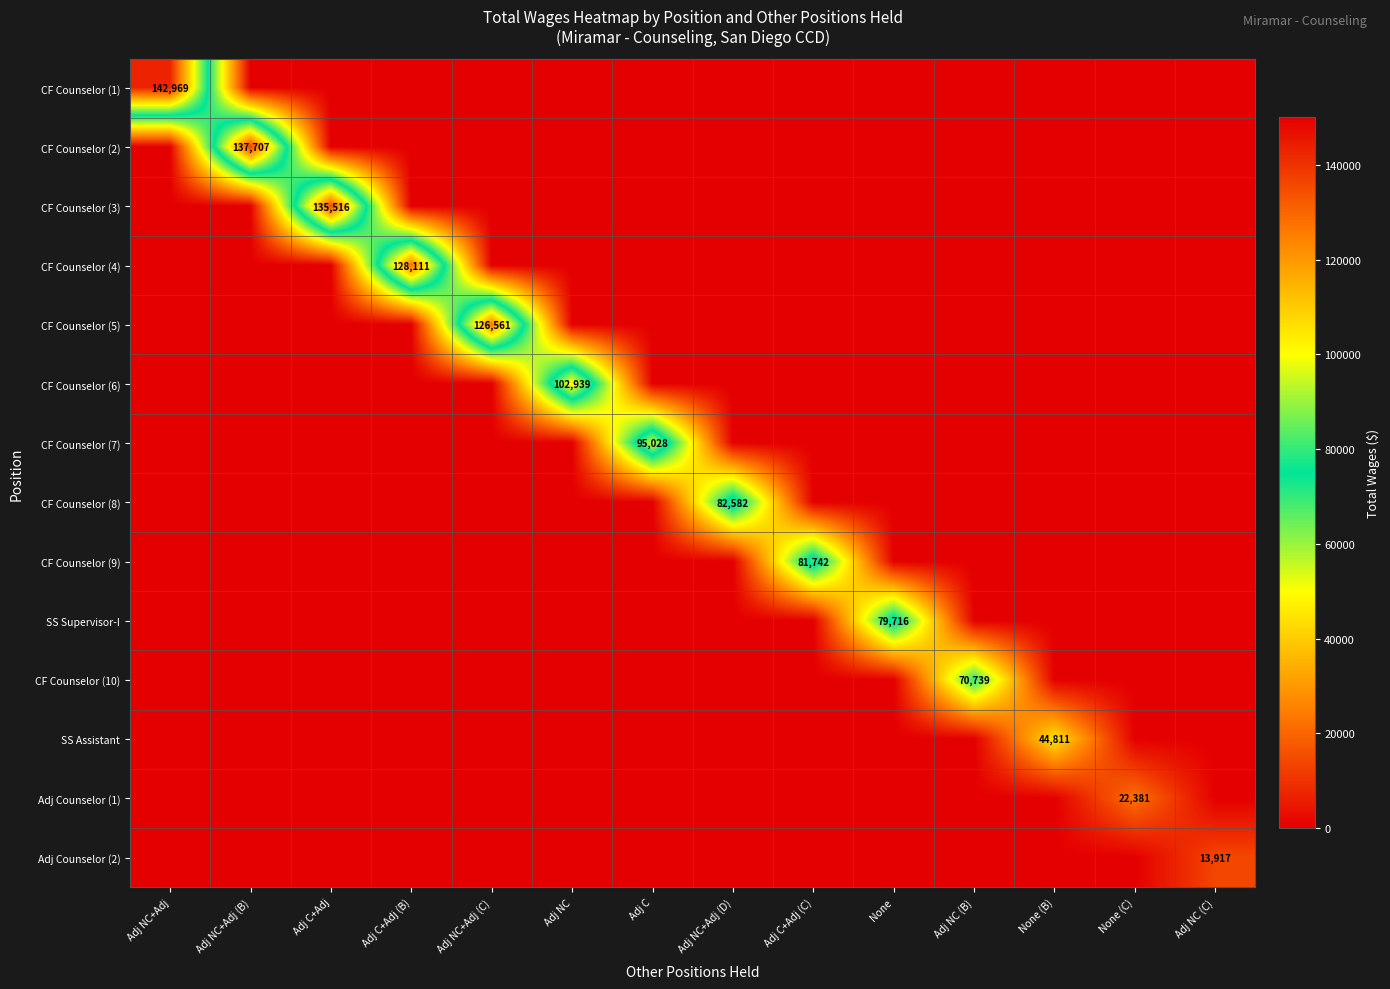

The CF Counselor (1) series shows 209880 at Adj NC+Adj. True or false?

False